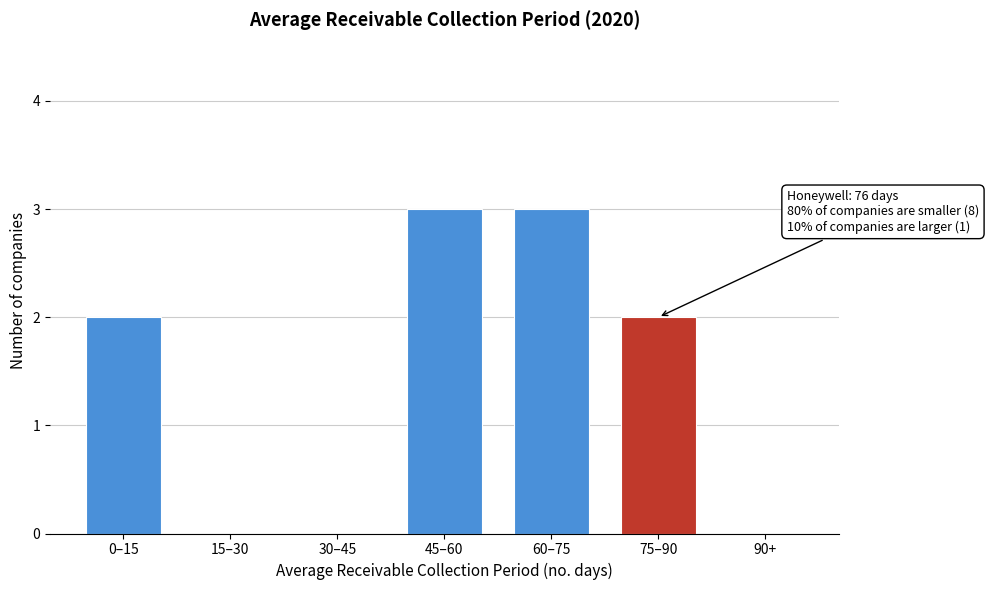

The value at 45–60 is 3. True or false?

True